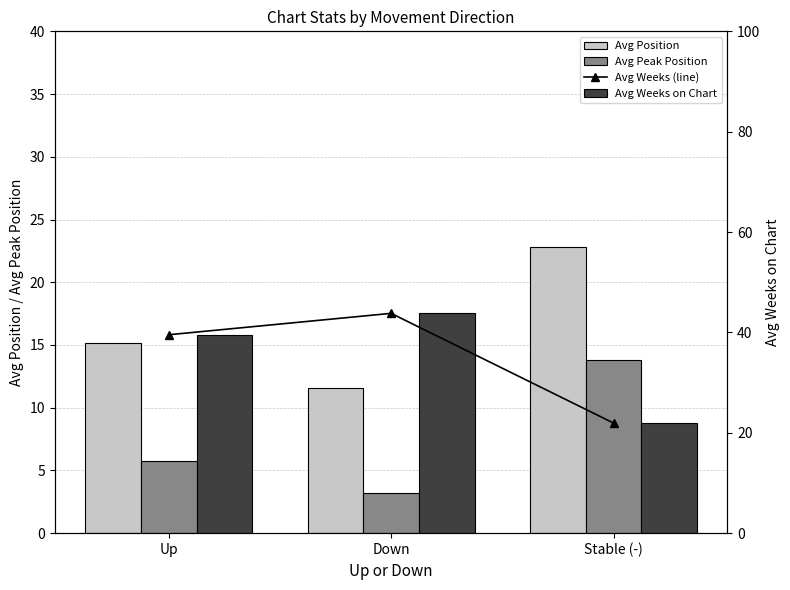

At which label is Avg Weeks (line) closest to 32?

Up